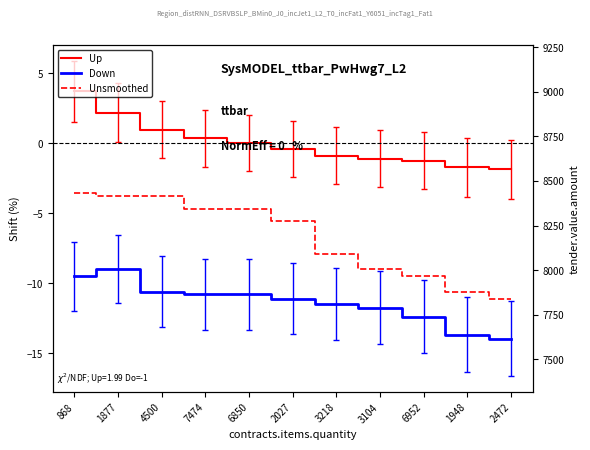

What is the label of the 4th point from the right?

3104